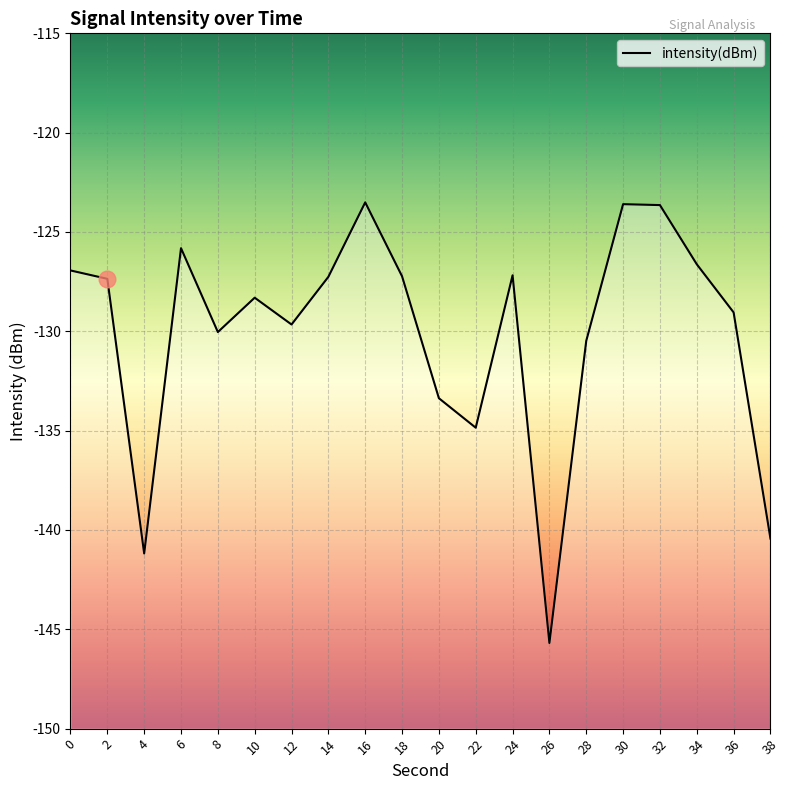

Reading left to right, list all the values displayed in this chart.

-126.9	-127.4	-141.2	-125.8	-130.0	-128.3	-129.7	-127.3	-123.5	-127.2	-133.4	-134.9	-127.2	-145.7	-130.5	-123.6	-123.6	-126.6	-129.0	-140.4